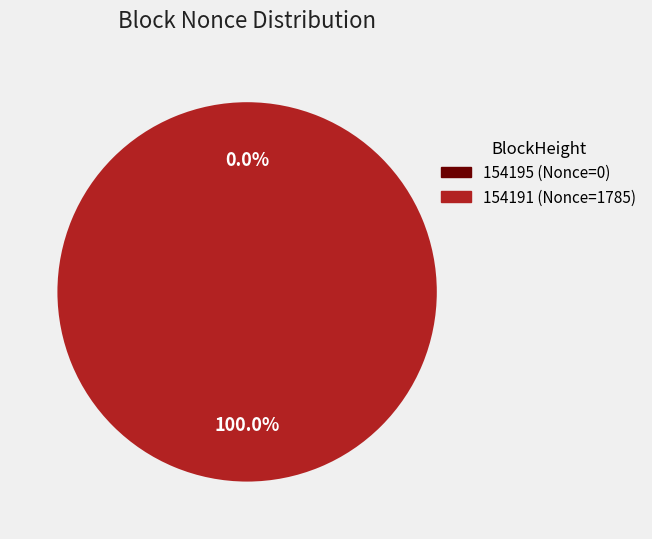

To the nearest percent, what is the average slice percentage?

50%